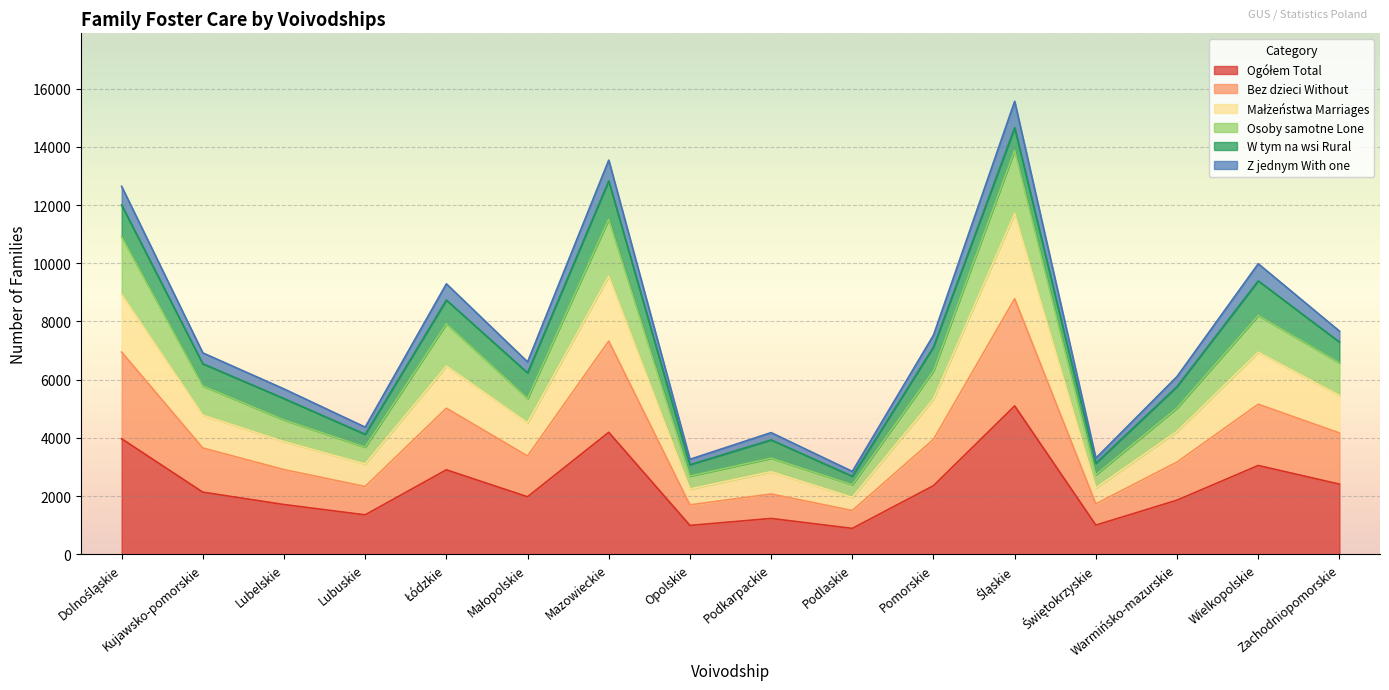

At which category is the sum across all series the highest?

Śląskie